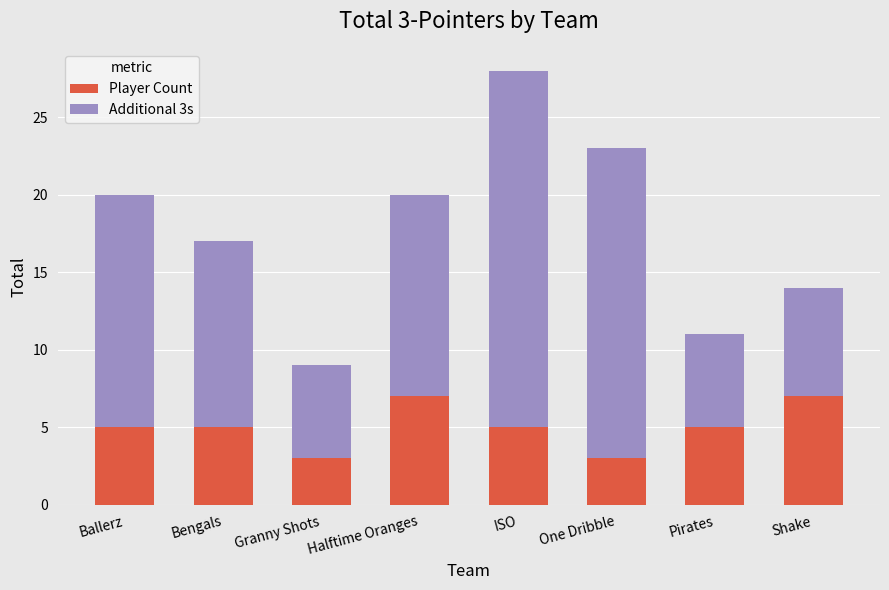

What is the sum of the Player Count values at Shake and One Dribble?

10